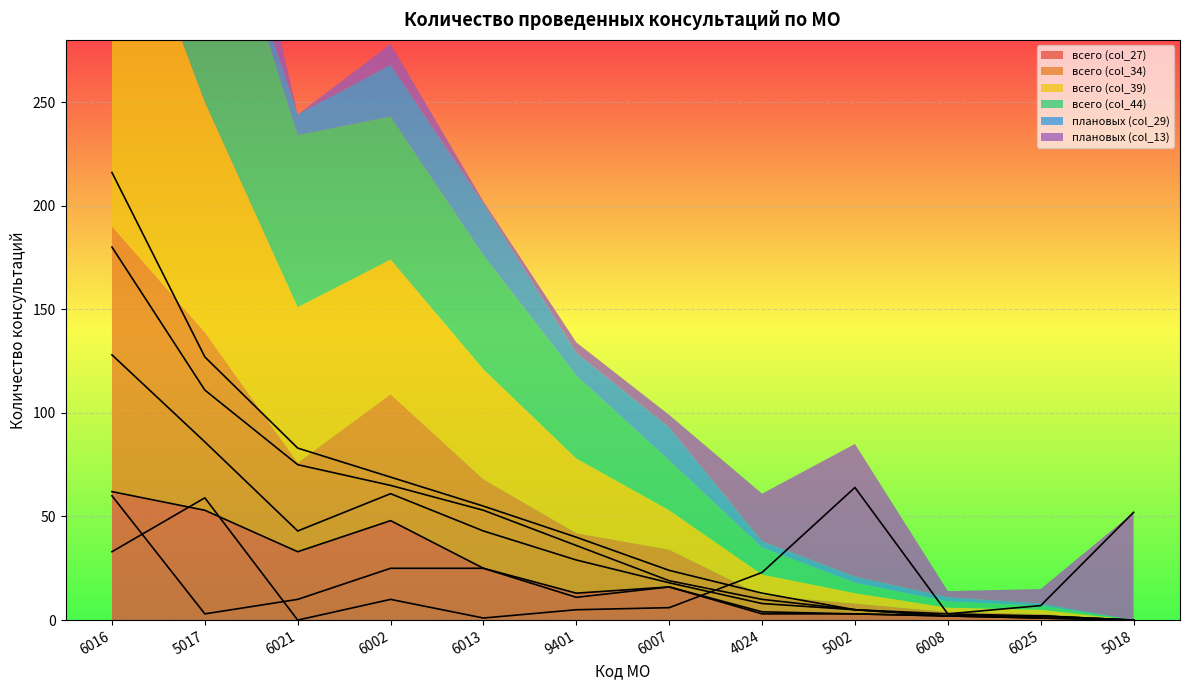

Reading right to left, transcribe all the data shown in this chart.

всего (col_27): 5018=0	6025=1	6008=2	5002=3	4024=4	6007=16	9401=13	6013=25	6002=48	6021=33	5017=53	6016=62
всего (col_34): 5018=0	6025=2	6008=2	5002=5	4024=8	6007=18	9401=29	6013=43	6002=61	6021=43	5017=86	6016=128
всего (col_39): 5018=0	6025=2	6008=2	5002=5	4024=10	6007=19	9401=36	6013=53	6002=65	6021=75	5017=111	6016=180
всего (col_44): 5018=0	6025=2	6008=3	5002=5	4024=13	6007=24	9401=40	6013=55	6002=69	6021=83	5017=127	6016=216
плановых (col_29): 5018=0	6025=1	6008=2	5002=3	4024=3	6007=16	9401=11	6013=25	6002=25	6021=10	5017=3	6016=60
плановых (col_13): 5018=52	6025=7	6008=3	5002=64	4024=23	6007=6	9401=5	6013=1	6002=10	6021=0	5017=59	6016=33